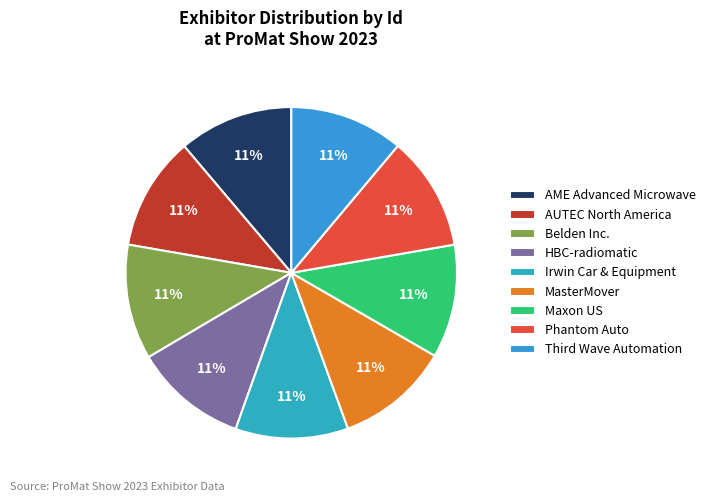

How many slices are in this pie chart?

9